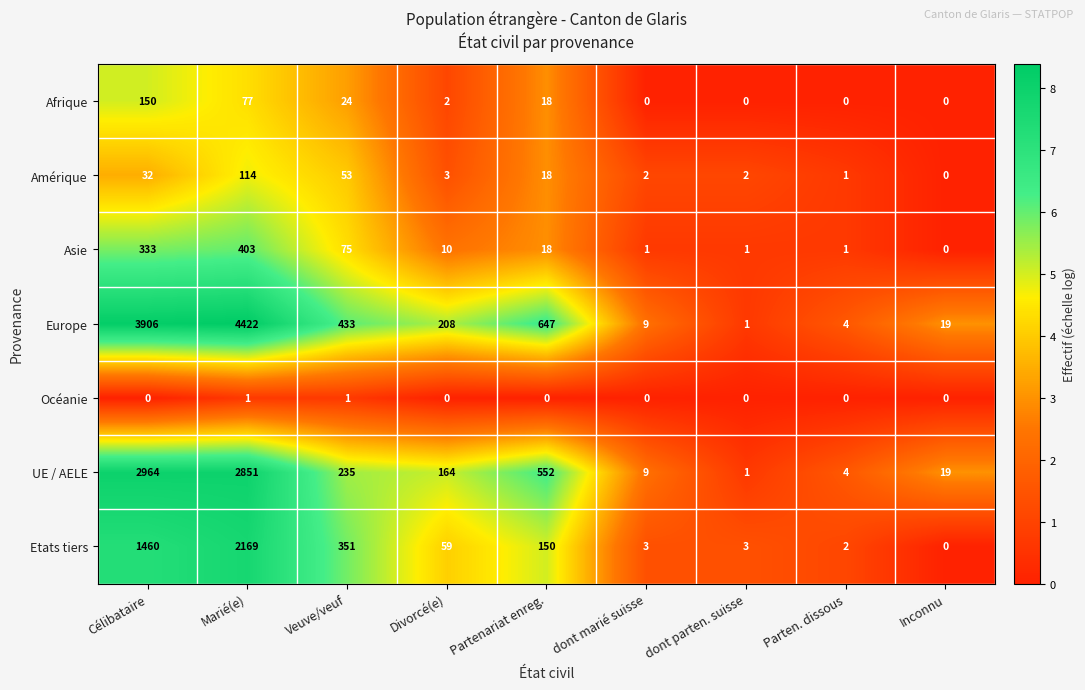

Which series has the widest spread of values?

Europe